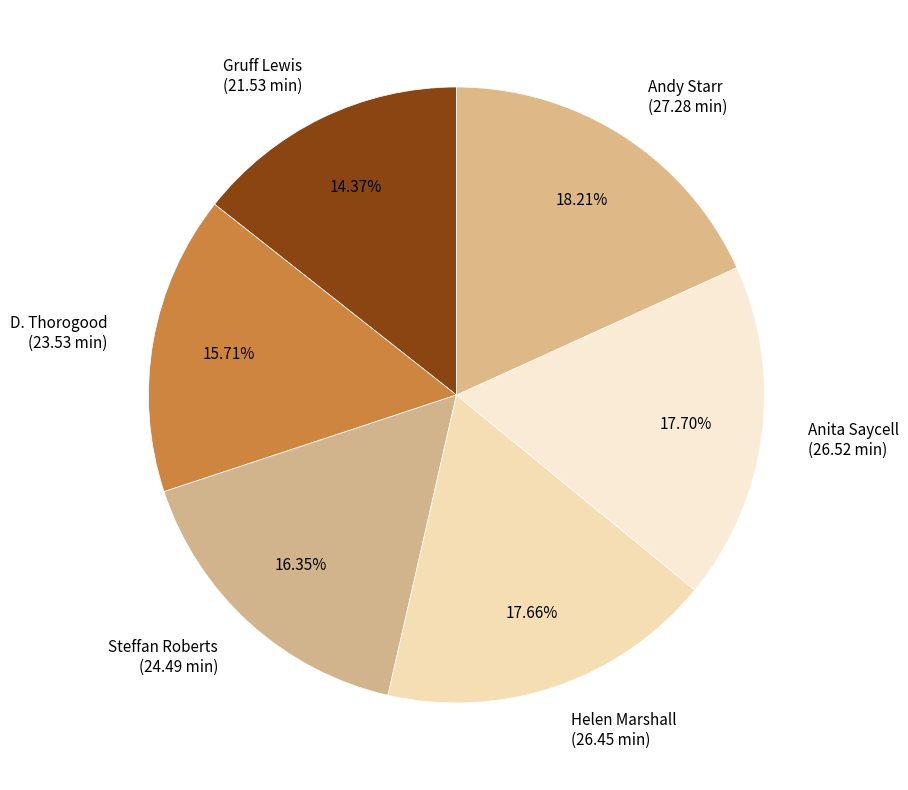

Approximately how many times larger is the value at Gruff Lewis (21.53 min) compared to Steffan Roberts (24.49 min)?

0.9